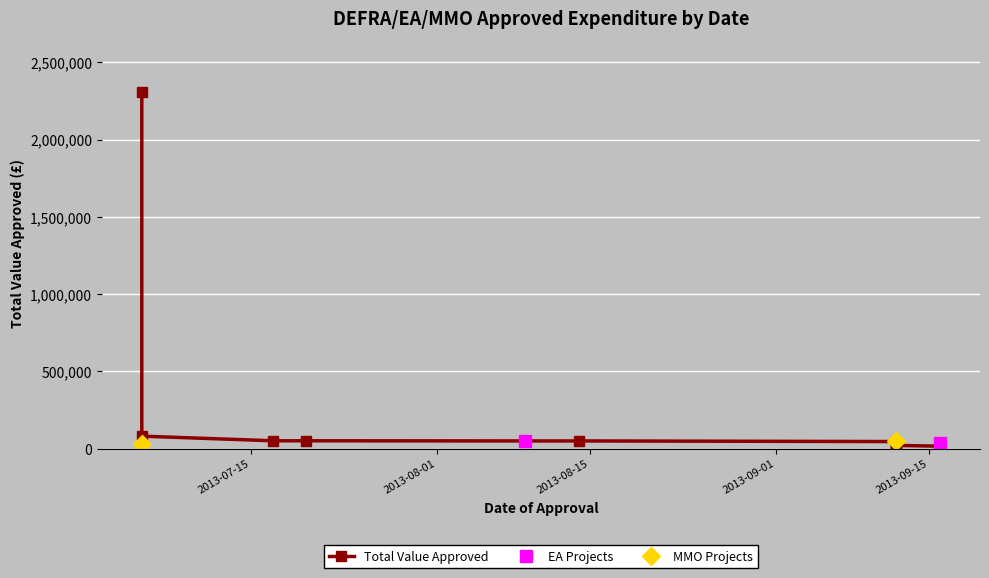

What is the change in value from 2013-09-12 to 2013-09-12?

-8178